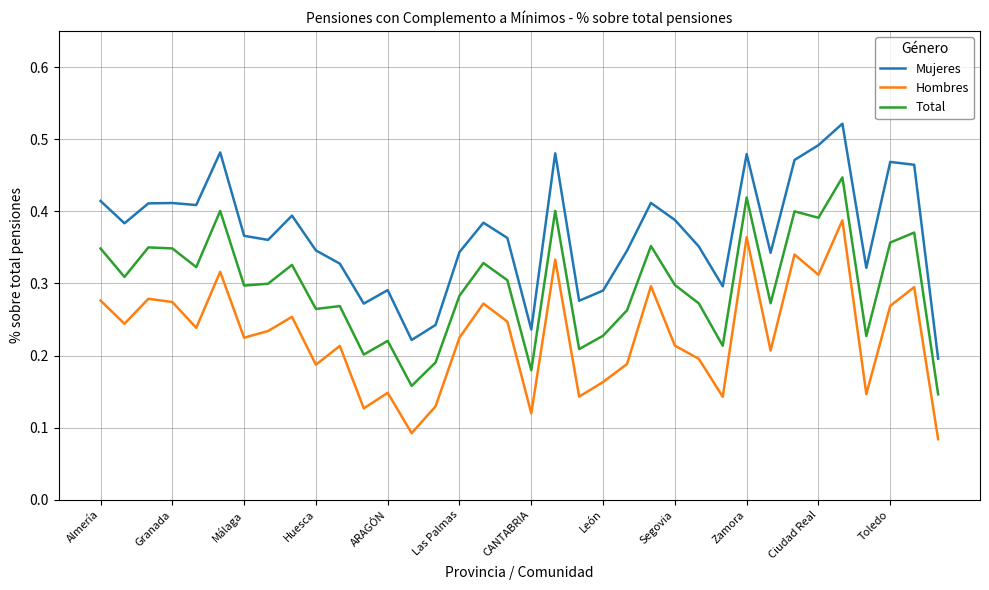

True or false: Mujeres and Total cross at least once.

False